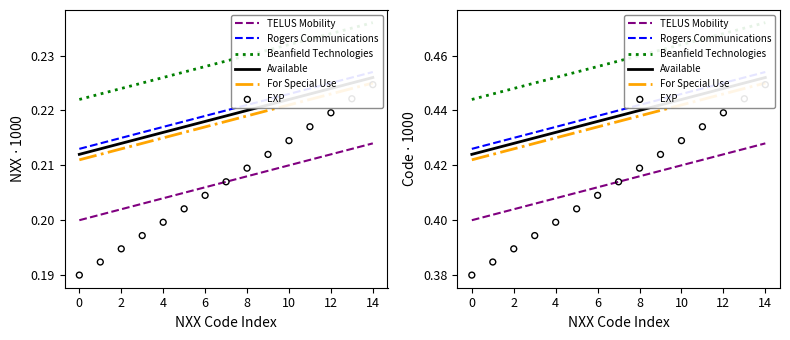

Which series contains the highest Y value?

Beanfield Technologies